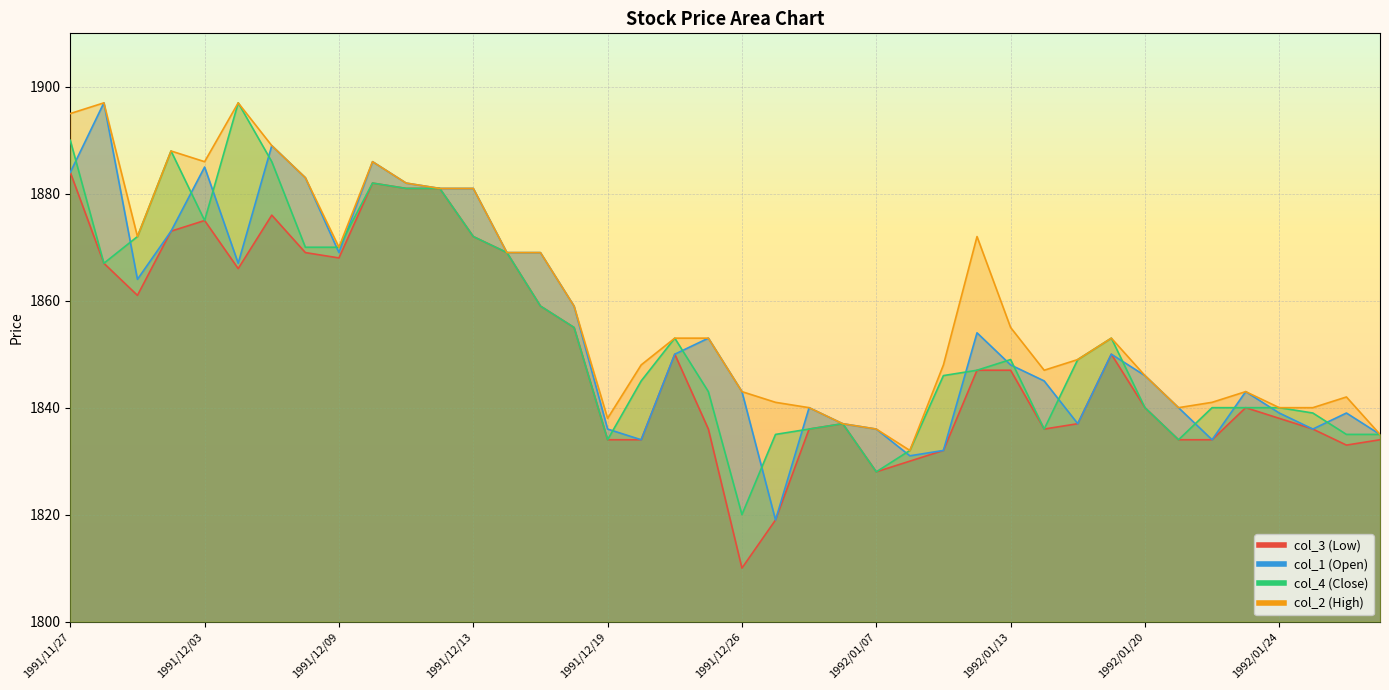

Is the value of col_1 (Open) at 1991/12/02 greater than the value of col_2 (High) at 1991/12/25?

Yes